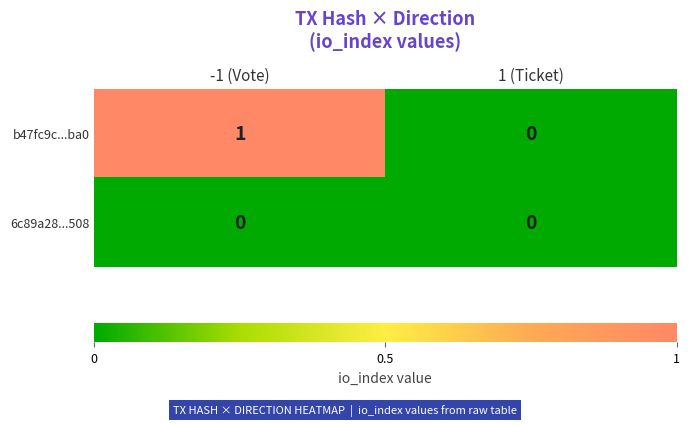

How many series are shown in this chart?

2